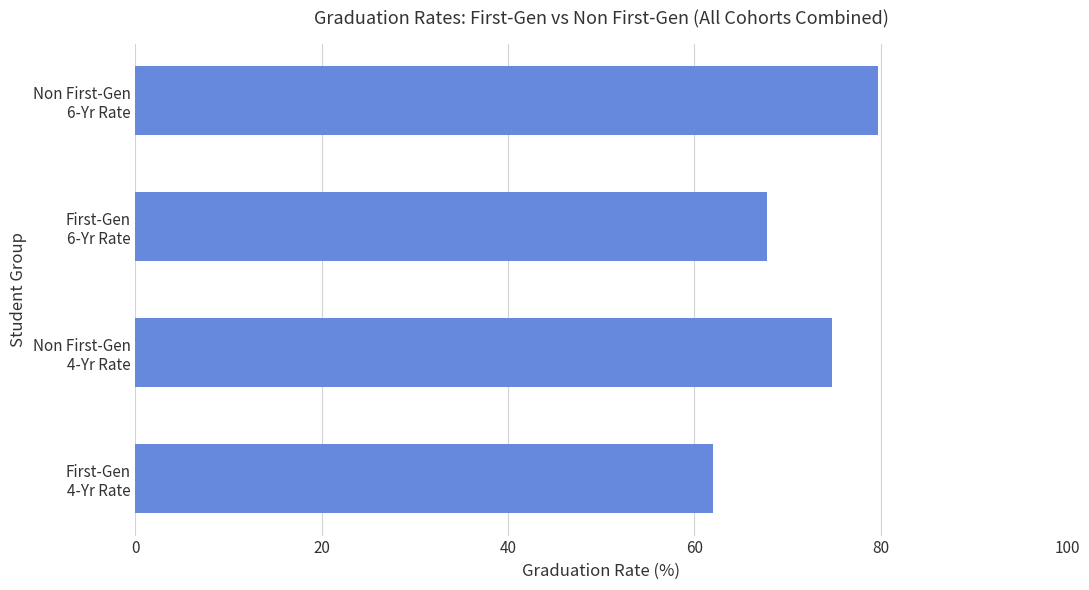

At which category does the chart reach its peak across all series?

Non First-Gen
6-Yr Rate